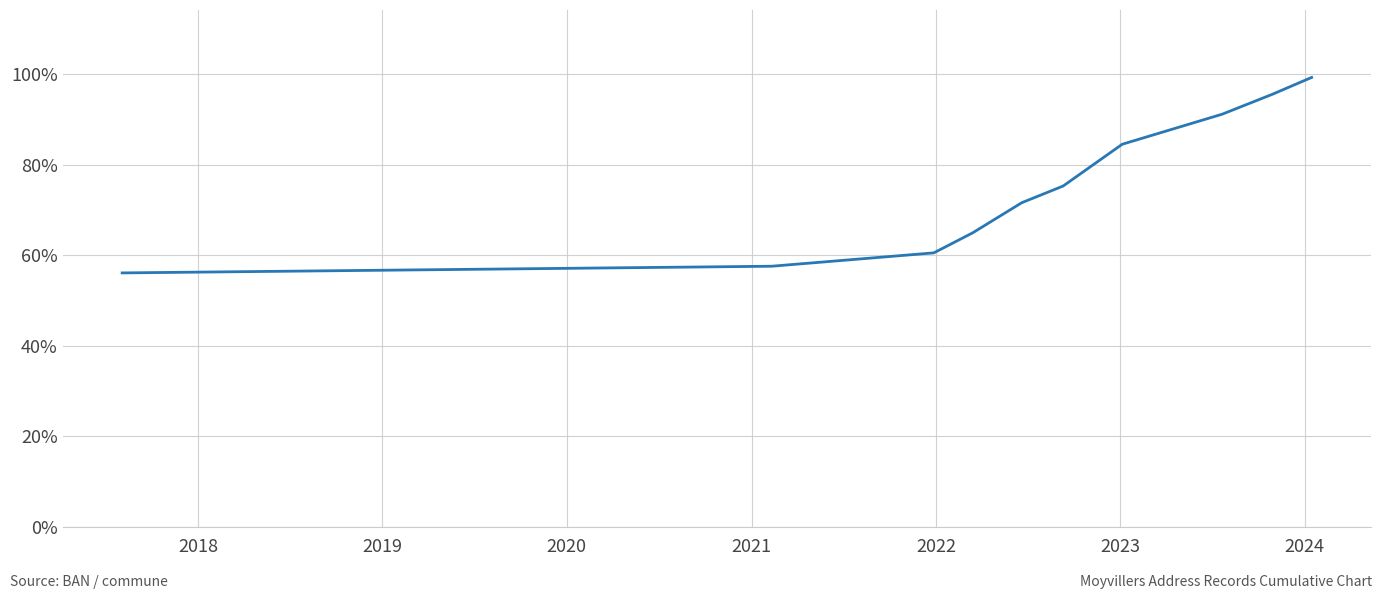

What is the greatest value displayed?

99.3